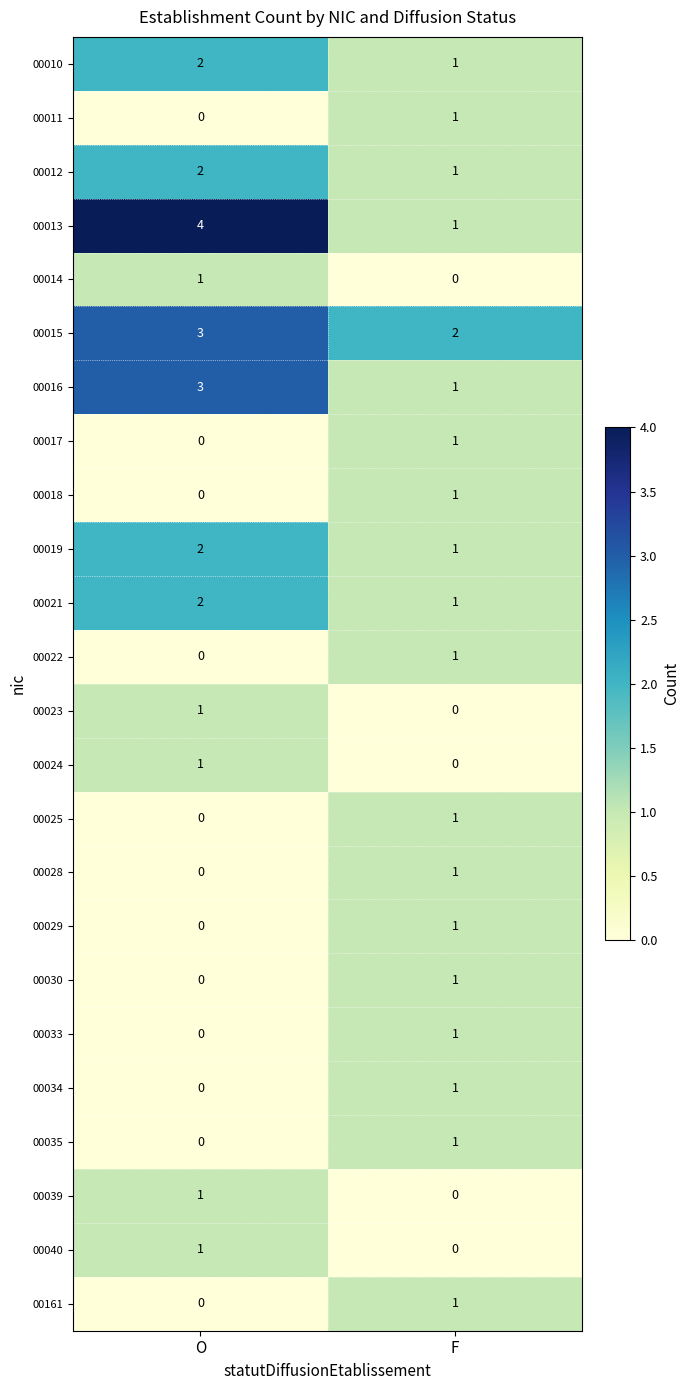

Which series has the widest spread of values?

00013